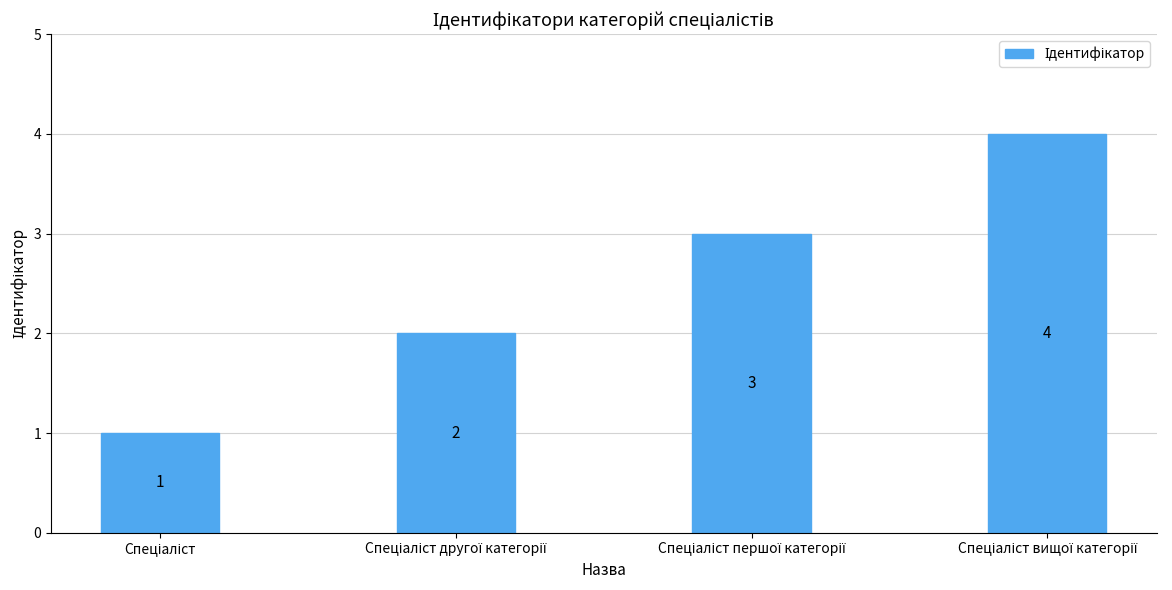

What is the difference between the maximum and minimum values?

3